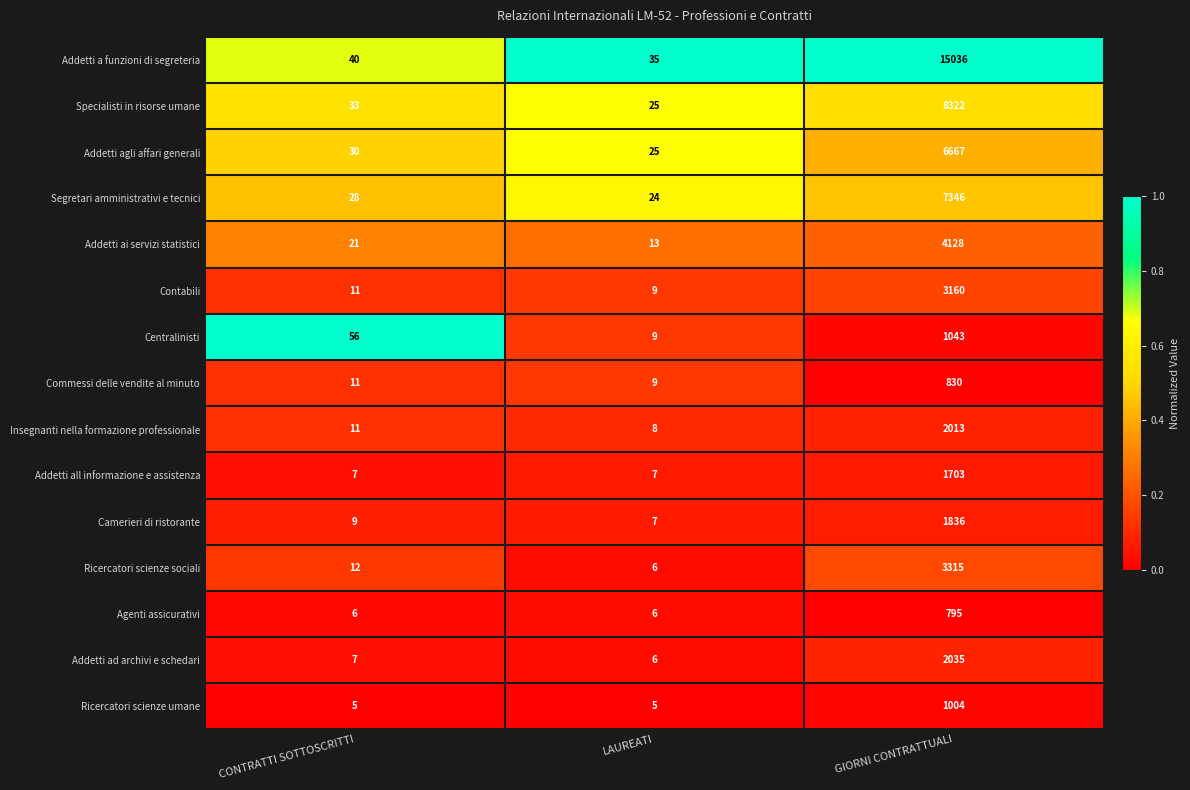

What is the difference between the Contabili values at LAUREATI and GIORNI CONTRATTUALI?

3151